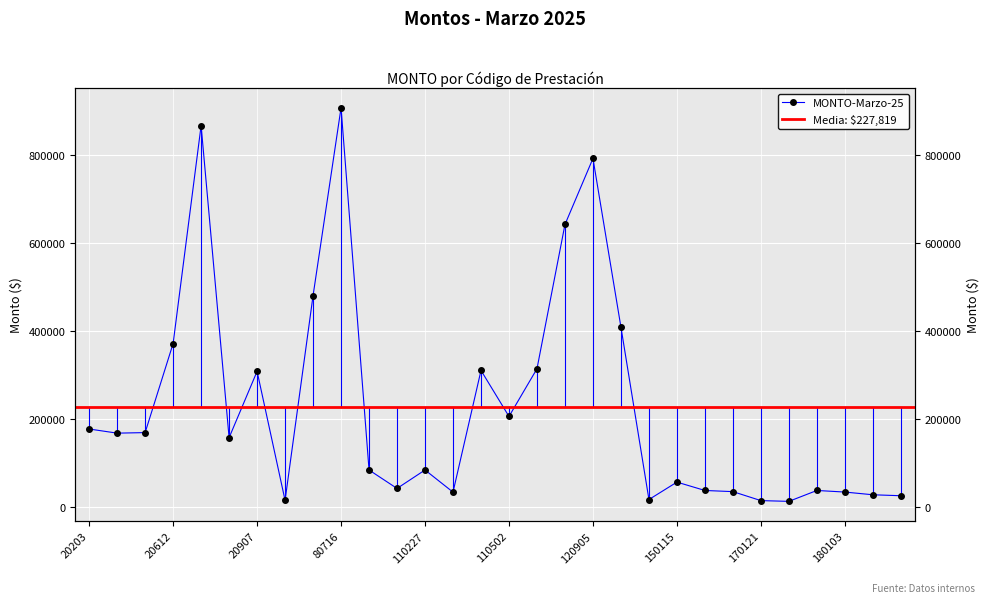

What is the ratio of the value at 110227 to the value at 70617?

5.7